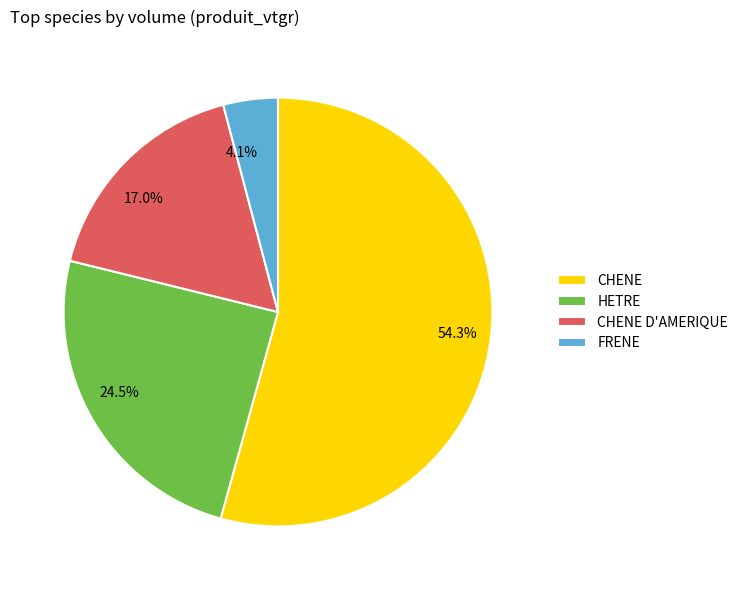

Is there a majority slice in this chart?

Yes